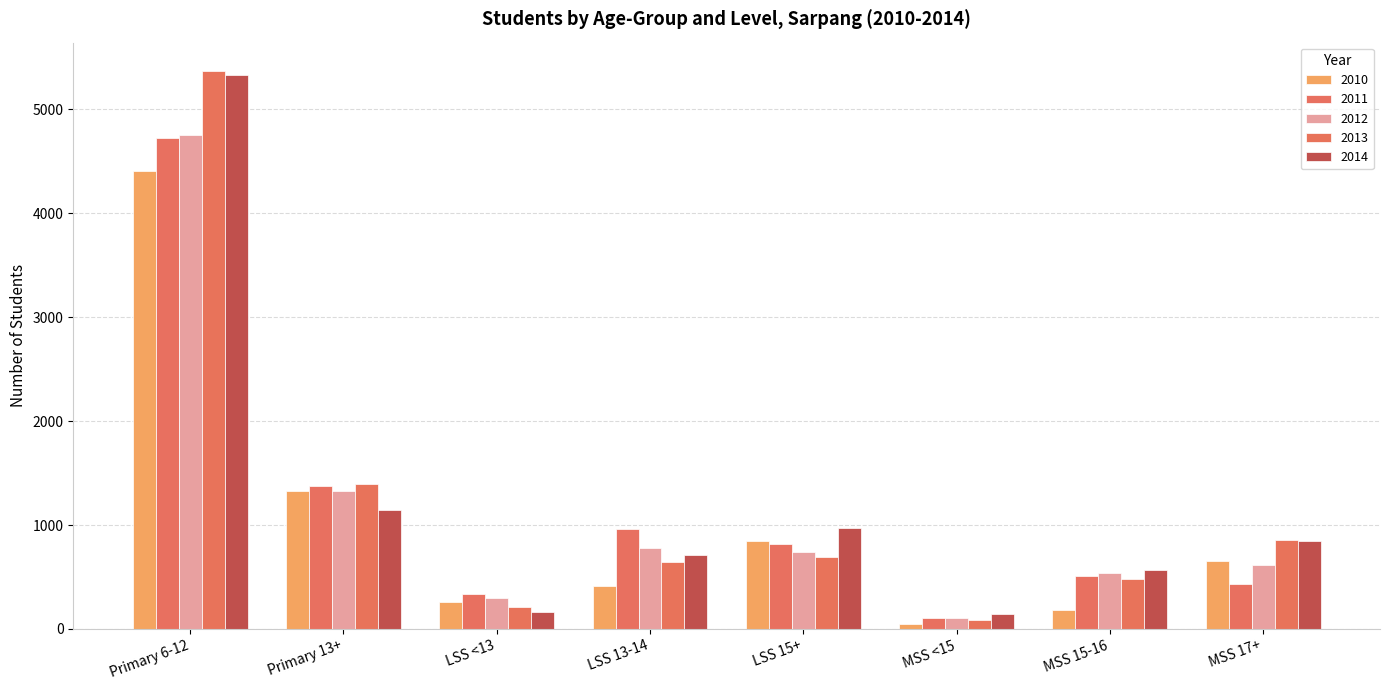

What position from the right is MSS 15-16?

2